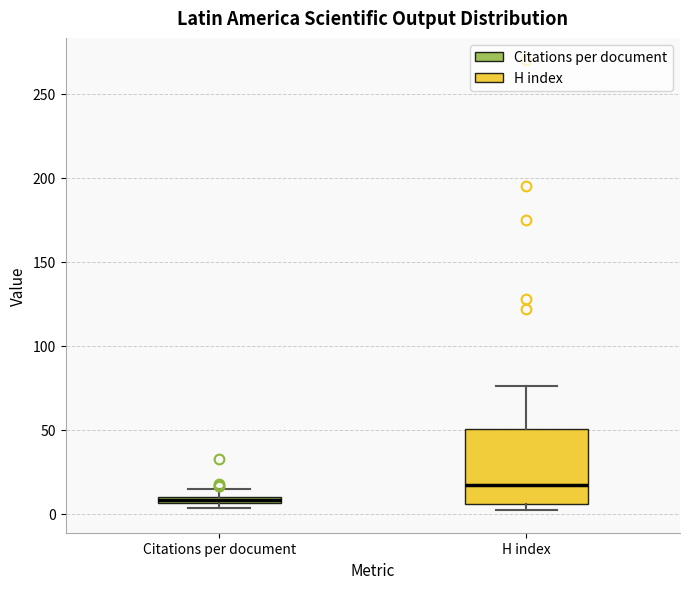

Which box has the lowest median line?

Citations per document